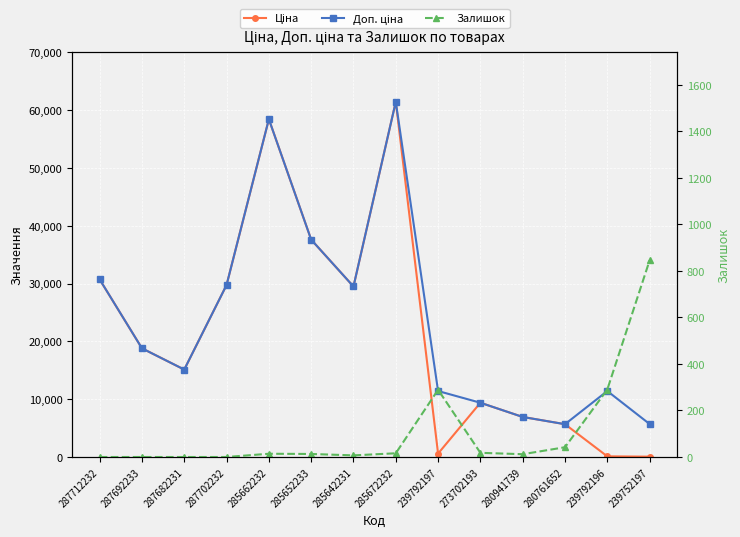

What is the difference between the maximum and minimum values in the Залишок series?

845.0